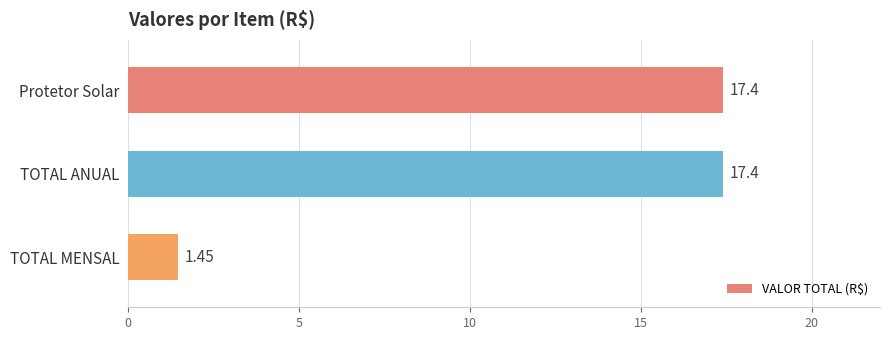

Which has a higher value, TOTAL MENSAL or TOTAL ANUAL?

TOTAL ANUAL